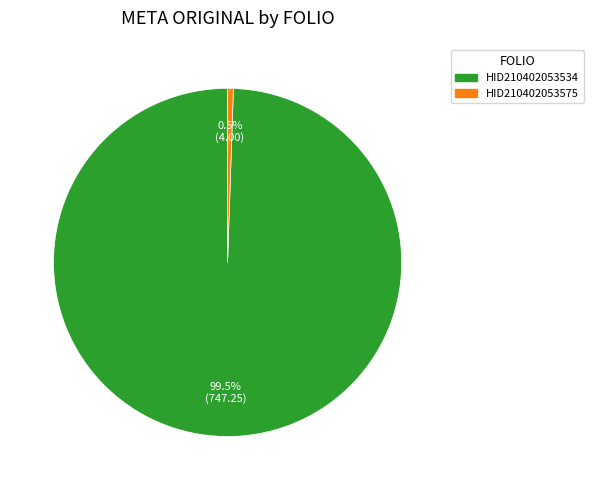

Which slice is the smallest?

HID210402053575